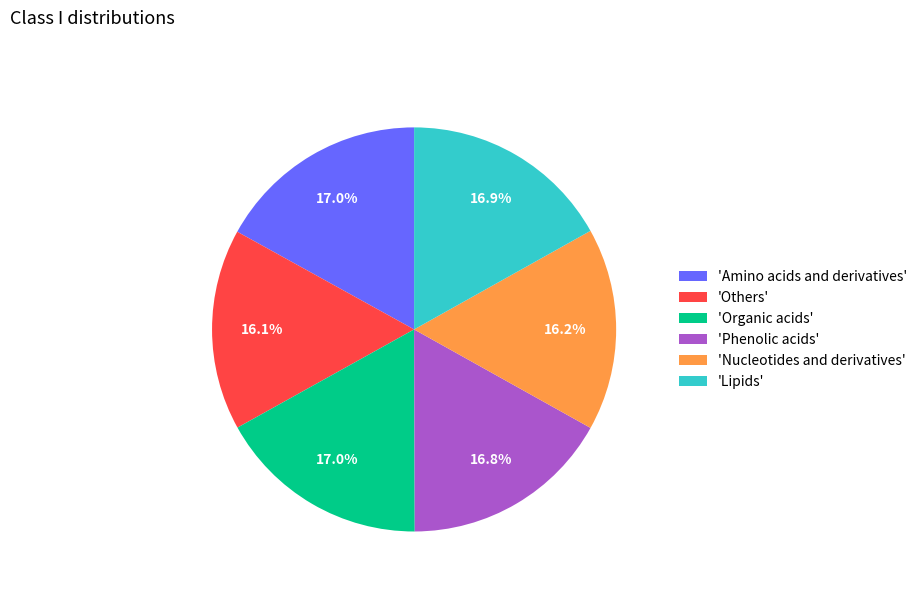

Does 'Lipids' account for over 50% of the chart?

No